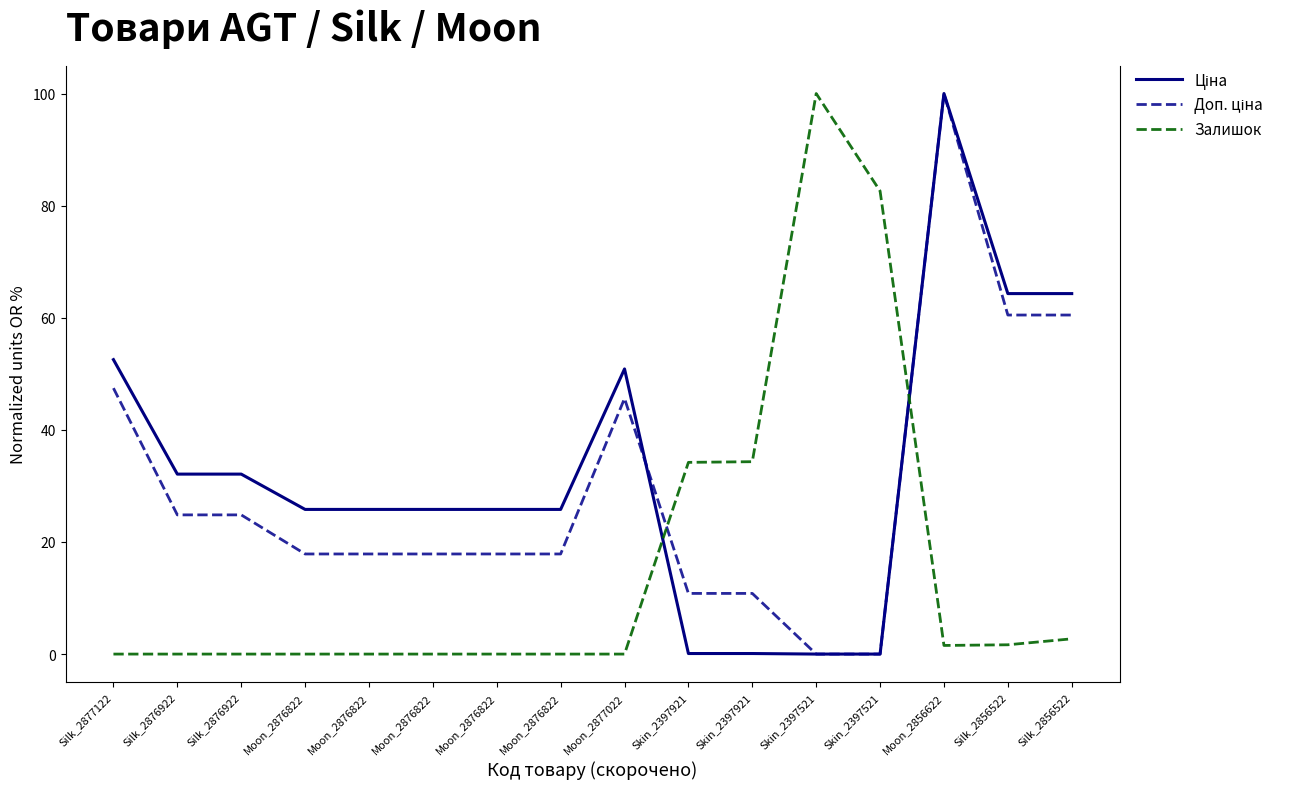

True or false: Залишок has more than 0 interior local peaks.

True